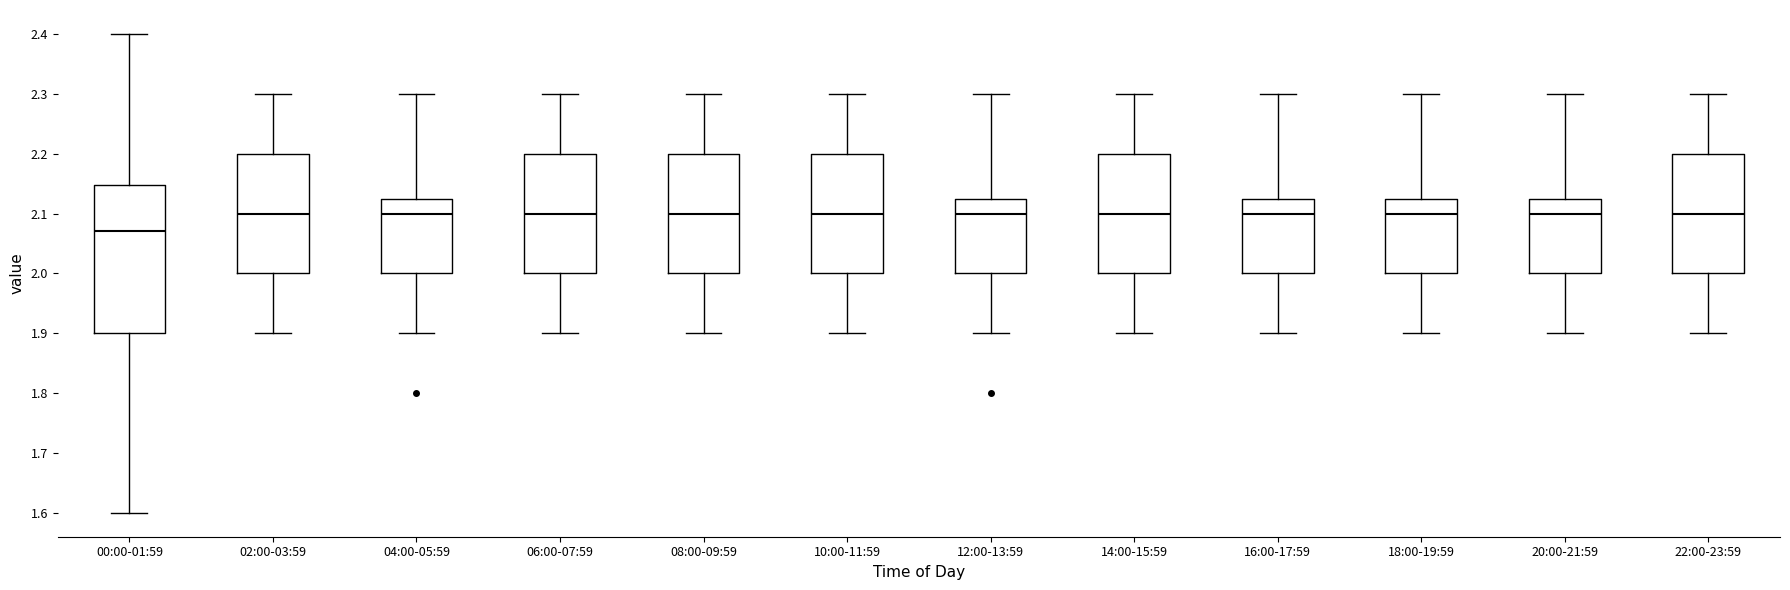

Reading left to right, read every box against the y-axis: the position of its median line, the range the box covers, and the ends of its whiskers. The values are not printed on the chart, so give them approximately, as read against the axis.

00:00-01:59: median 2.07, box 1.90 to 2.15, whiskers 1.60 to 2.40
02:00-03:59: median 2.10, box 2.00 to 2.20, whiskers 1.90 to 2.30
04:00-05:59: median 2.10, box 2.00 to 2.13, whiskers 1.90 to 2.30
06:00-07:59: median 2.10, box 2.00 to 2.20, whiskers 1.90 to 2.30
08:00-09:59: median 2.10, box 2.00 to 2.20, whiskers 1.90 to 2.30
10:00-11:59: median 2.10, box 2.00 to 2.20, whiskers 1.90 to 2.30
12:00-13:59: median 2.10, box 2.00 to 2.13, whiskers 1.90 to 2.30
14:00-15:59: median 2.10, box 2.00 to 2.20, whiskers 1.90 to 2.30
16:00-17:59: median 2.10, box 2.00 to 2.13, whiskers 1.90 to 2.30
18:00-19:59: median 2.10, box 2.00 to 2.13, whiskers 1.90 to 2.30
20:00-21:59: median 2.10, box 2.00 to 2.13, whiskers 1.90 to 2.30
22:00-23:59: median 2.10, box 2.00 to 2.20, whiskers 1.90 to 2.30